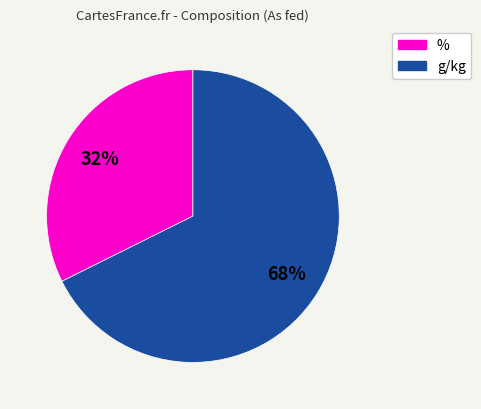

What is the smallest slice in the pie chart?

%